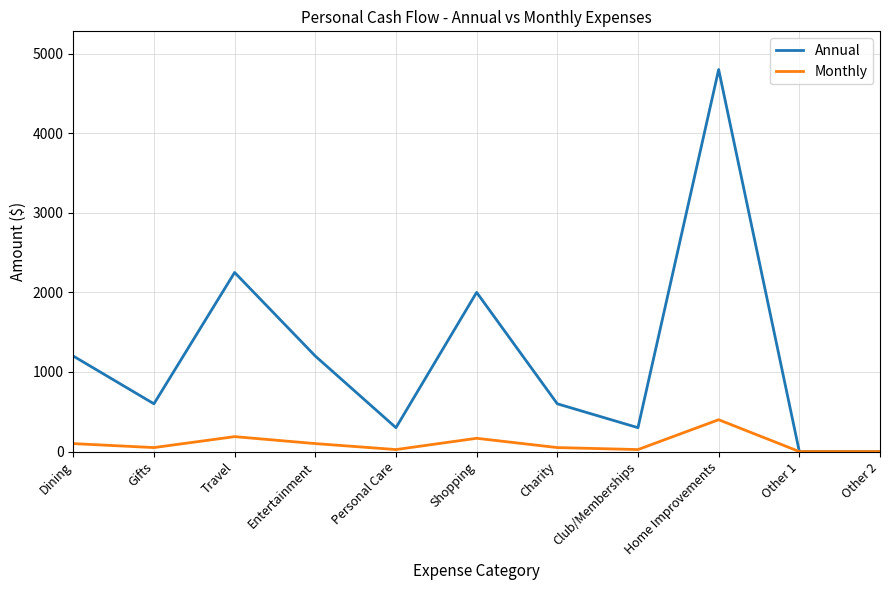

At which label is Annual closest to 2400?

Travel